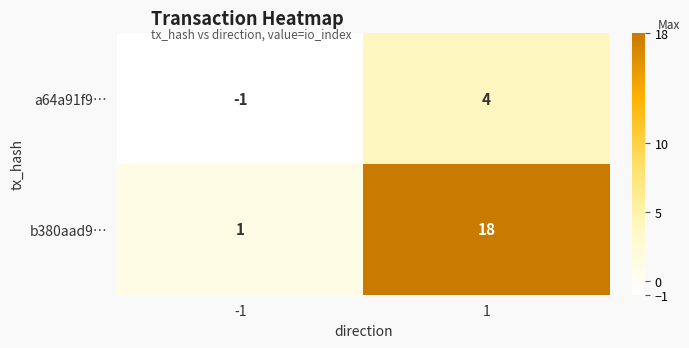

What is the difference between the maximum and minimum values in the b380aad9… series?

17